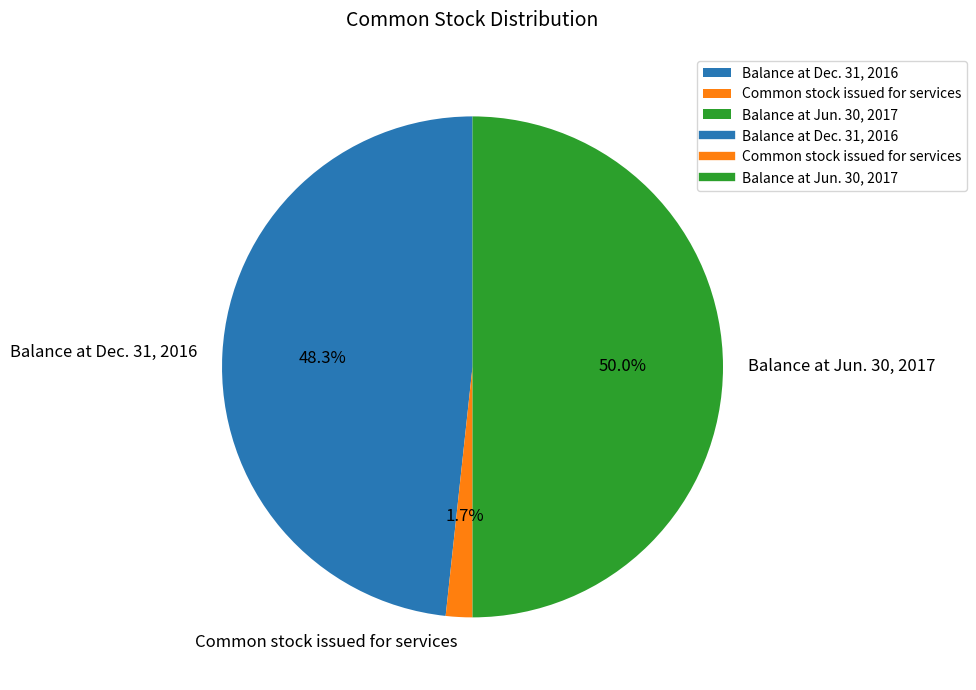

To the nearest percent, what percentage of the pie is Common stock issued for services?

2%